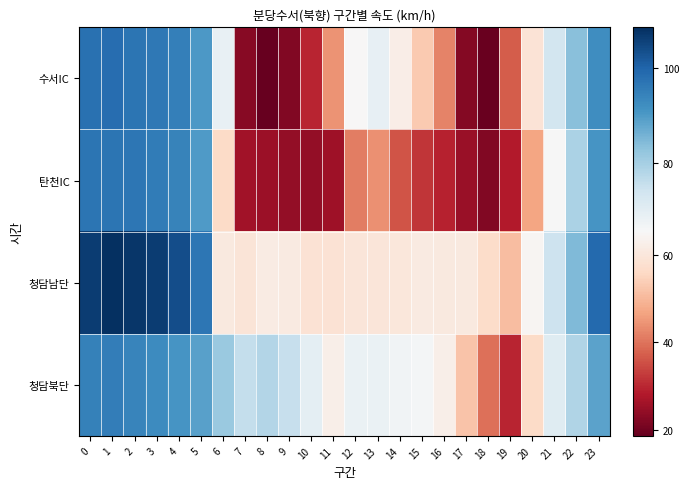

Rank the series by their maximum value, from highest to lowest.

청담남단, 수서IC, 탄천IC, 청담북단